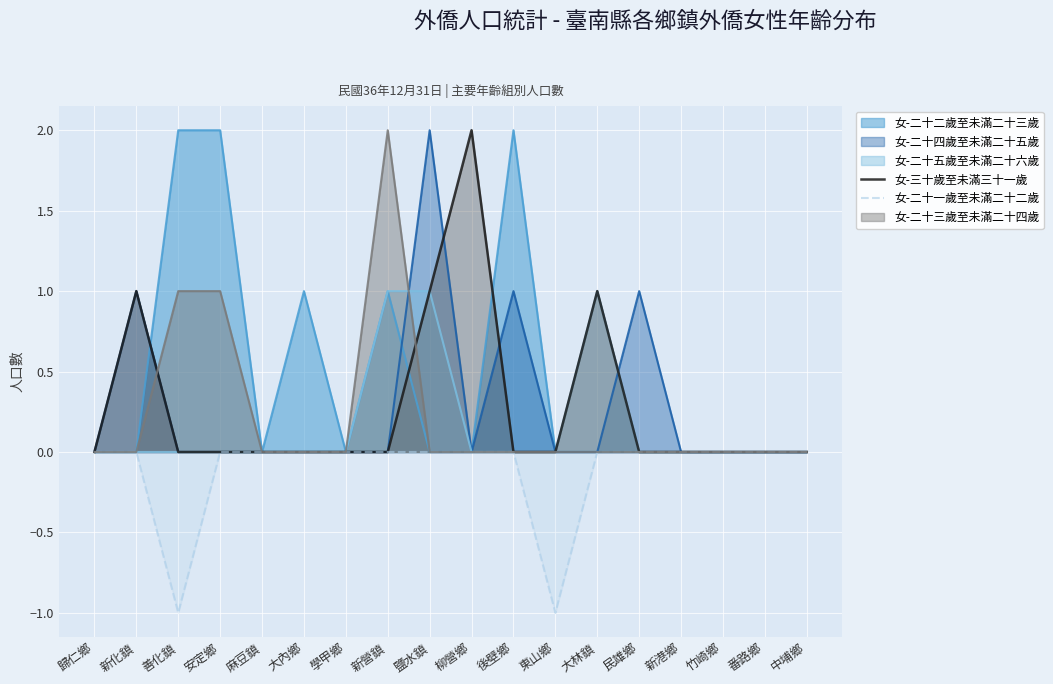

Is it true that 女-二十一歲至未滿二十二歲 equals 0 at 學甲鄉?

True